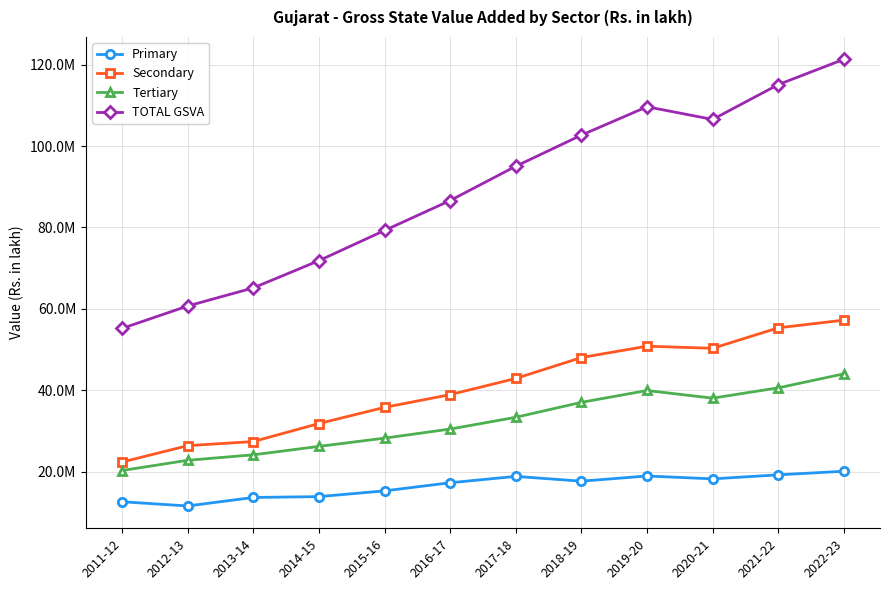

Does the chart have visible grid lines?

Yes